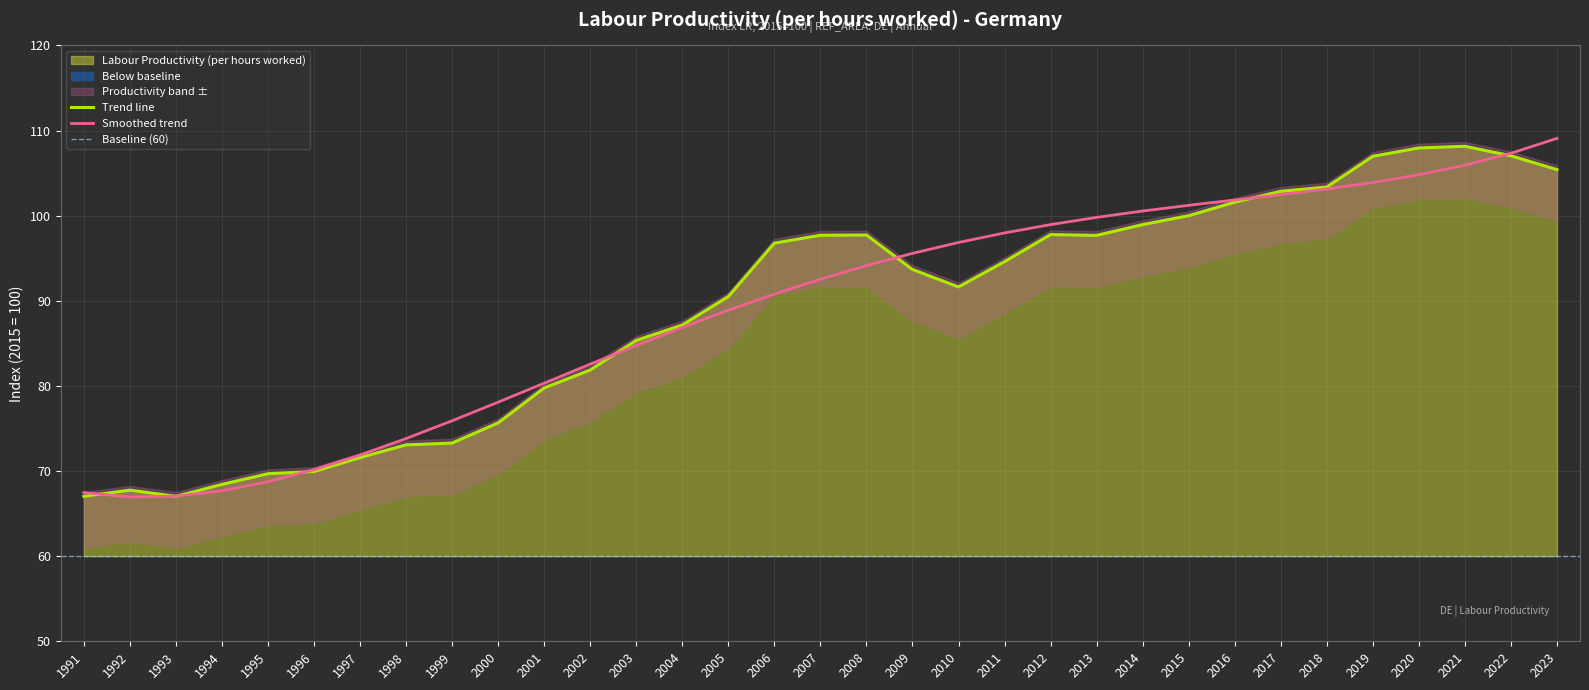

The chart shows a value of 73.1 at 1998. True or false?

True